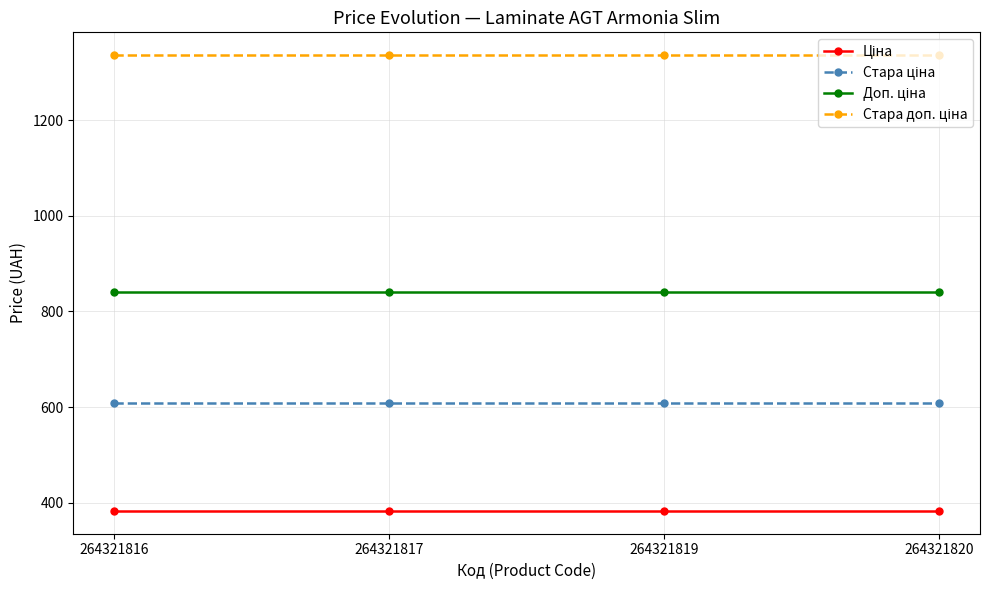

What is the smallest value displayed?

382.9